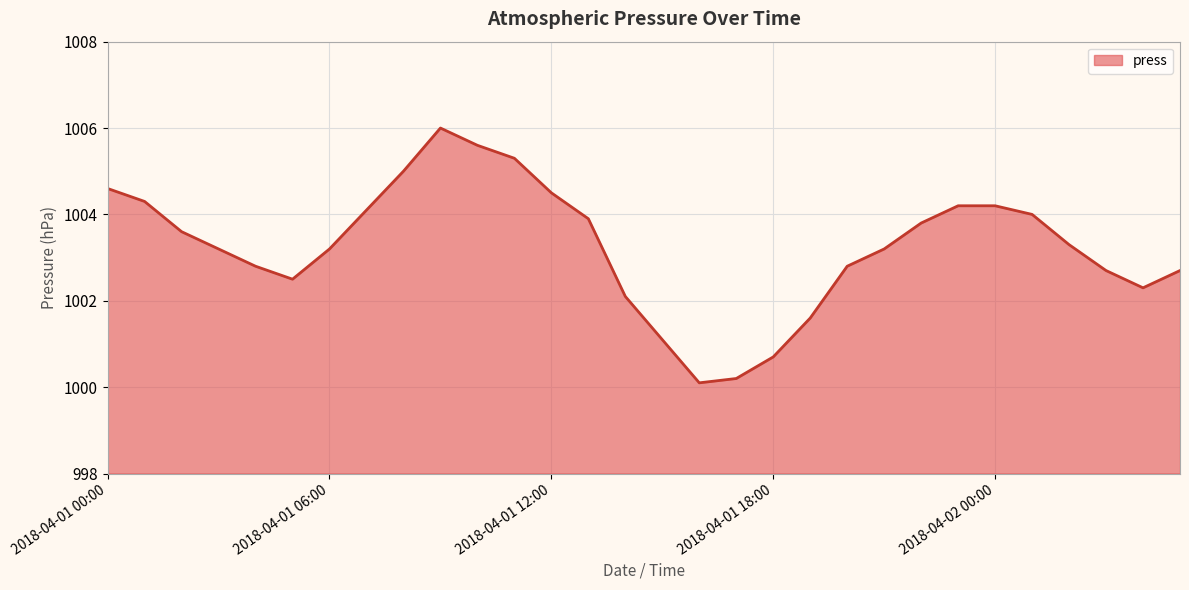

What is the difference between the maximum and minimum values?

5.9